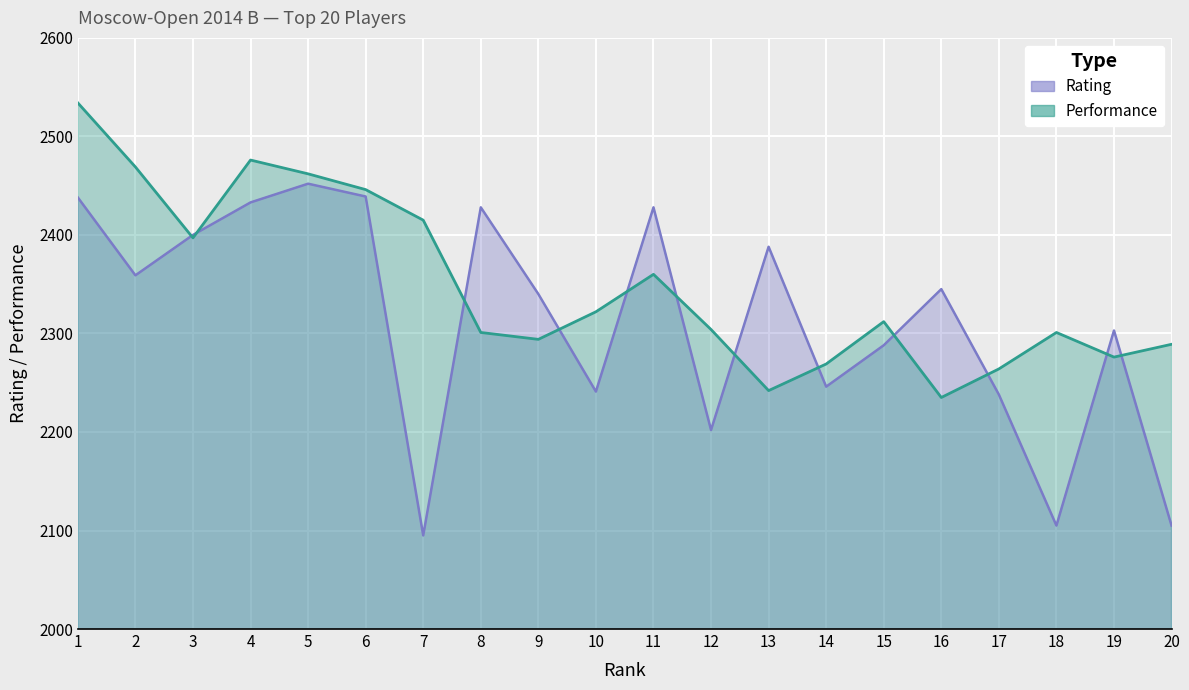

The value of Performance at 14 is 3627. True or false?

False